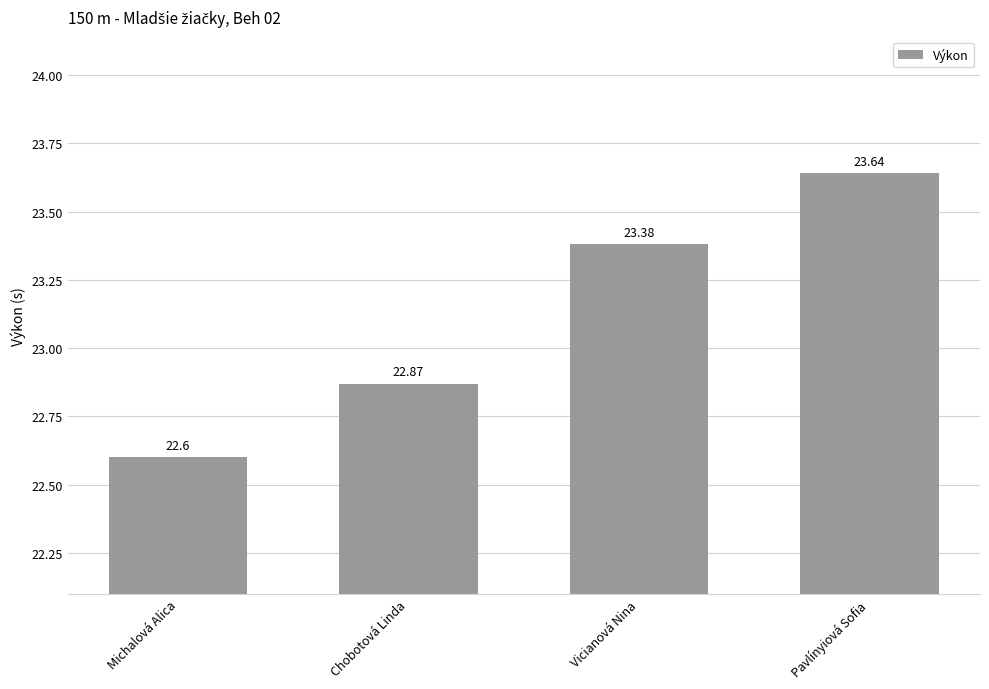

Is it true that the value at Michalová Alica is 22.6?

True